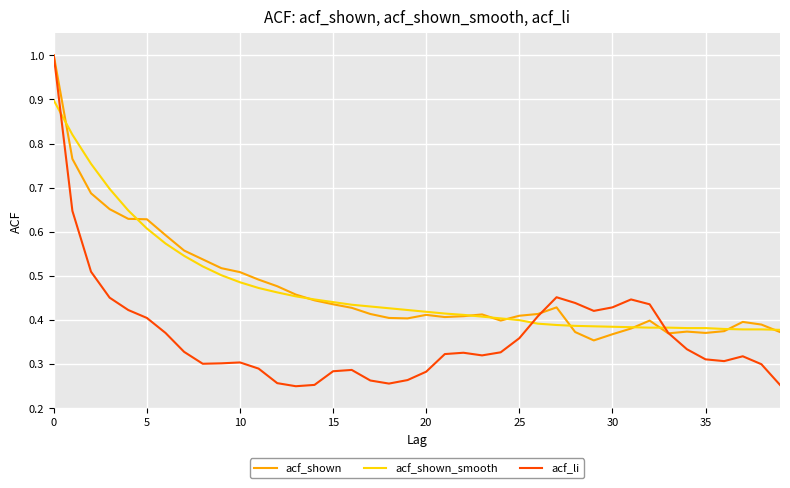

Which series has the widest spread of values?

acf_li